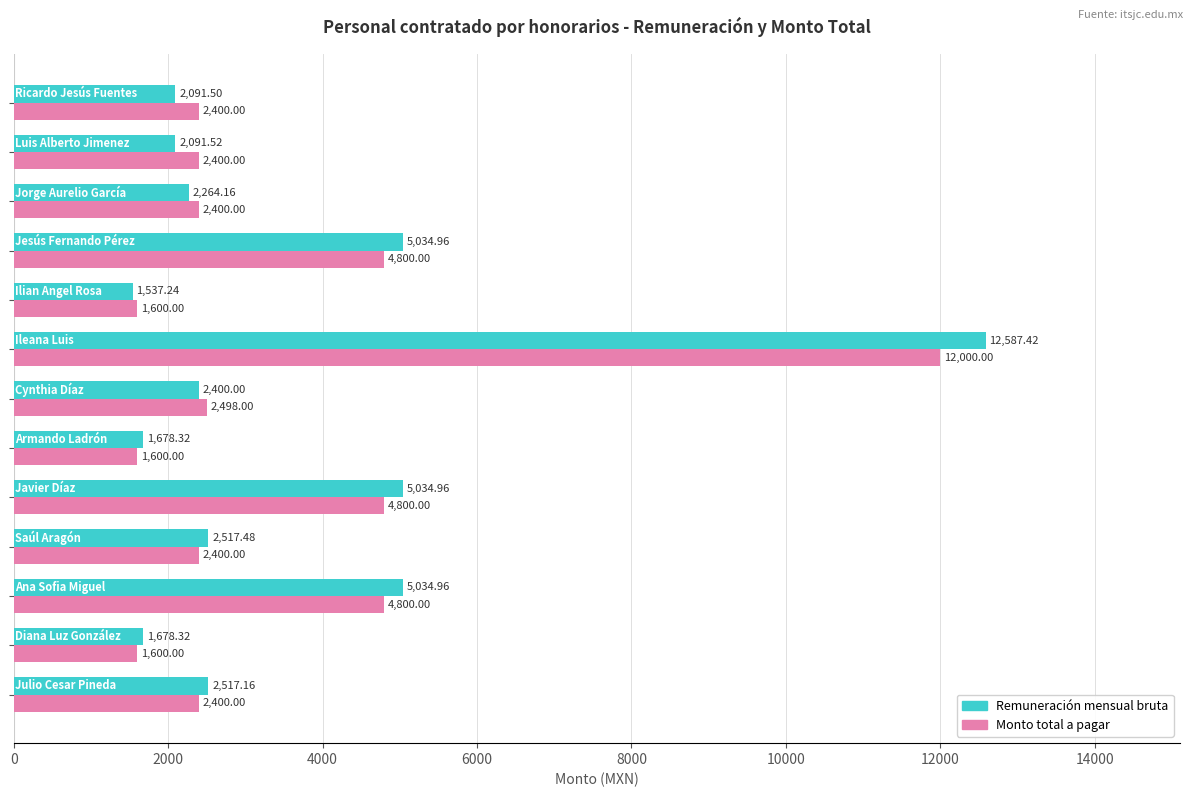

What is the difference between the maximum and minimum values in the Remuneración mensual bruta series?

11050.2